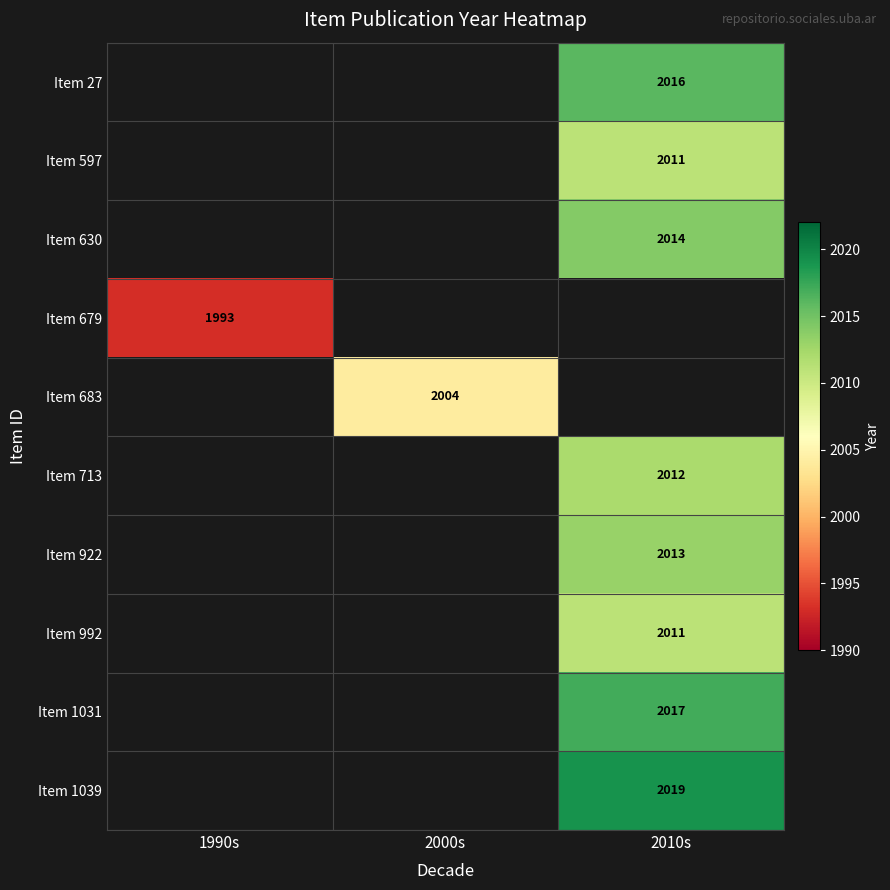

The Item 992 series shows 2011 at 2010s. True or false?

True